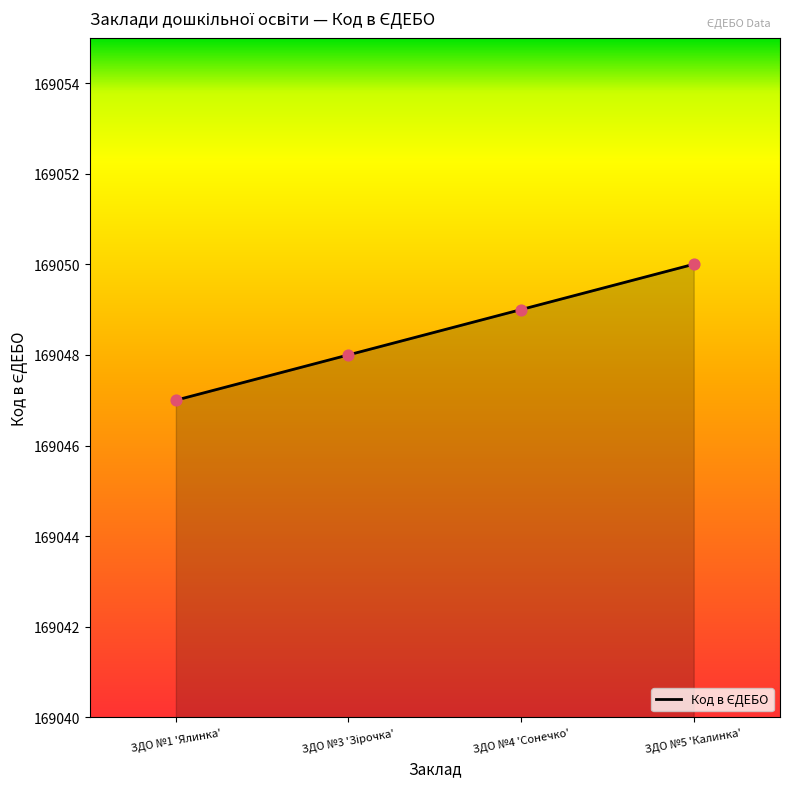

What is the ratio of the value at ЗДО №5 'Калинка' to the value at ЗДО №4 'Сонечко'?

1.0